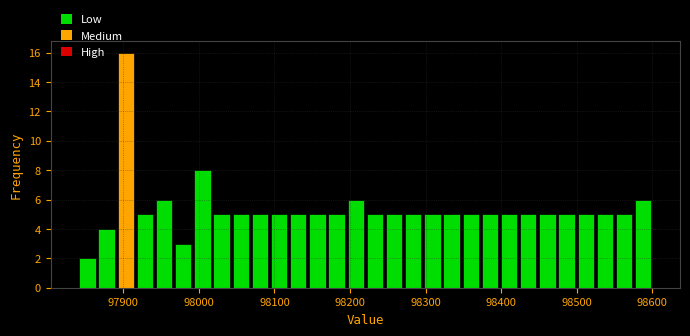

Read against the x-axis, roughly where is the centre of the tallest bar?

97900